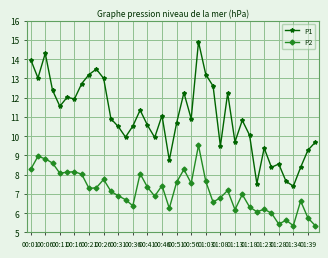

What is the minimum value for P1?

7.4